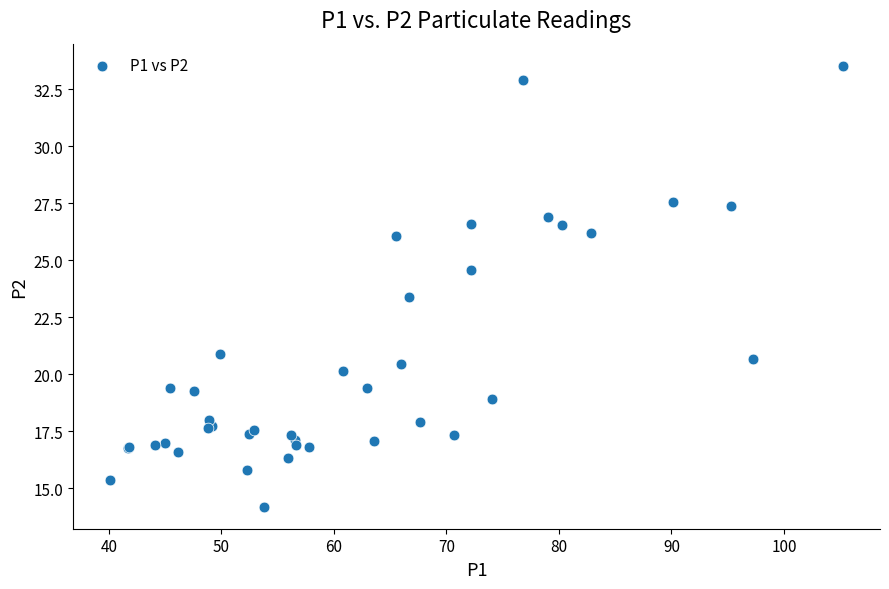

What Y value in the scatter plot is closest to 23?

23.4